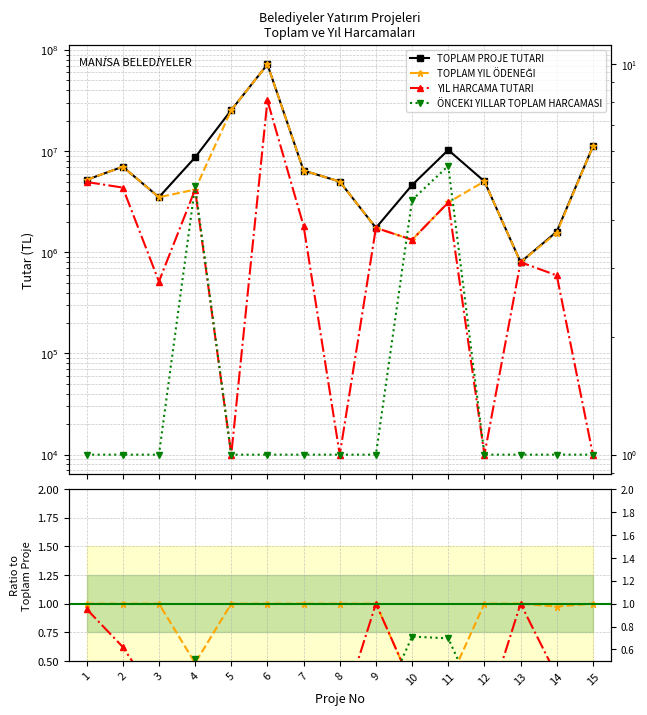

Rank the categories by TOPLAM PROJE TUTARI value from lowest to highest.

13, 14, 9, 3, 10, 8, 12, 1, 7, 2, 4, 11, 15, 5, 6